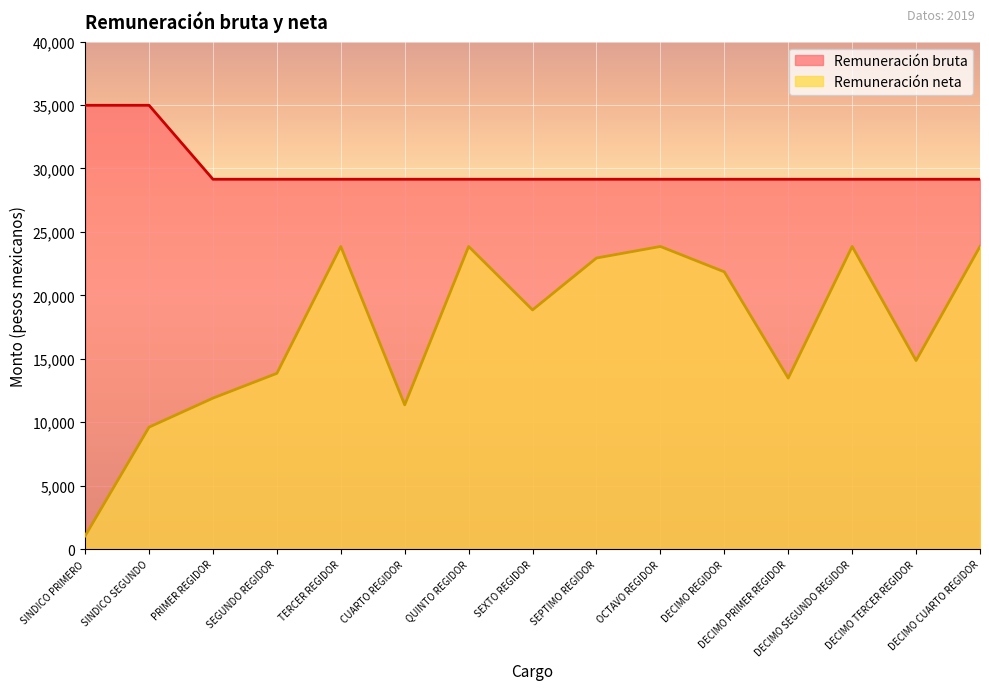

Does the chart display data point markers on the line(s)?

No